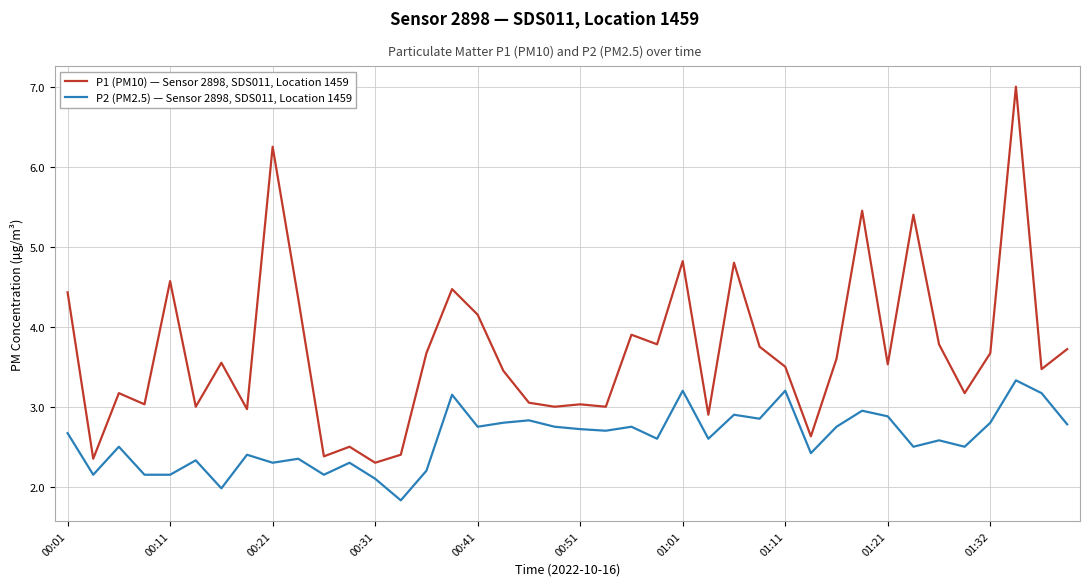

Which series has the largest total across all categories?

P1 (PM10) — Sensor 2898, SDS011, Location 1459